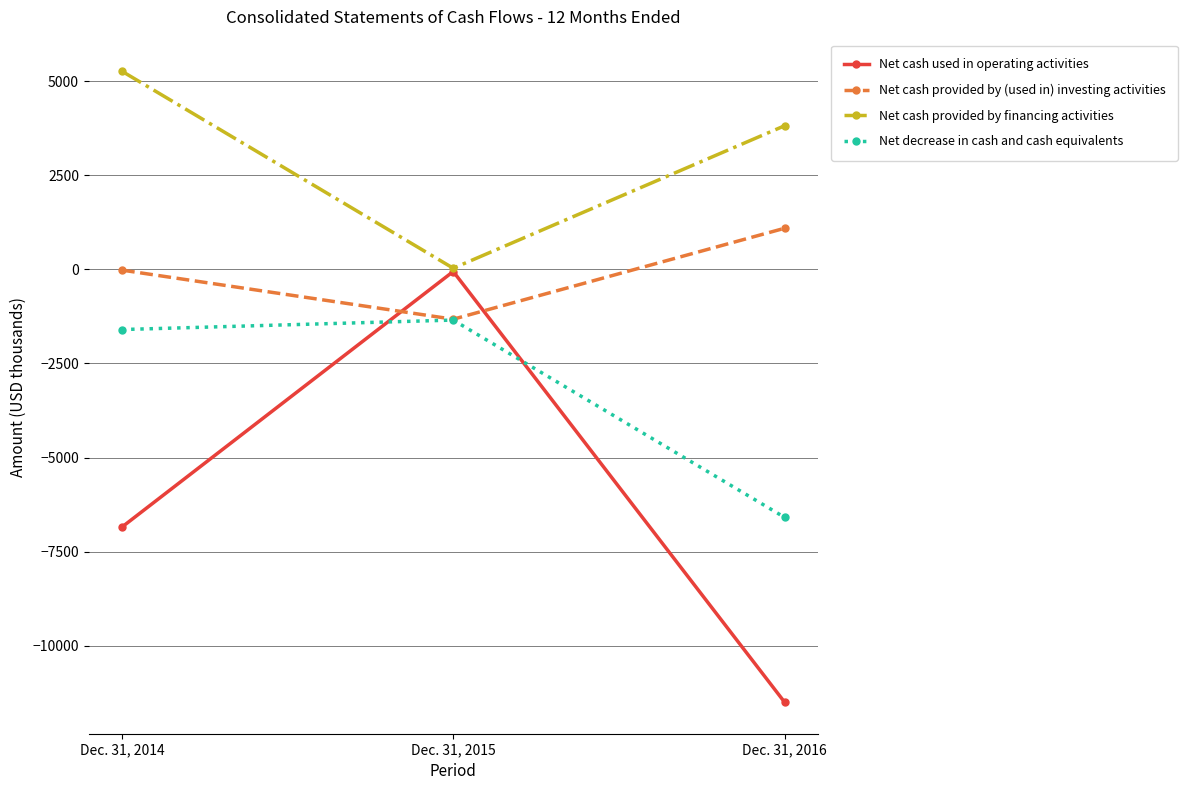

Which series has the widest spread of values?

Net cash used in operating activities